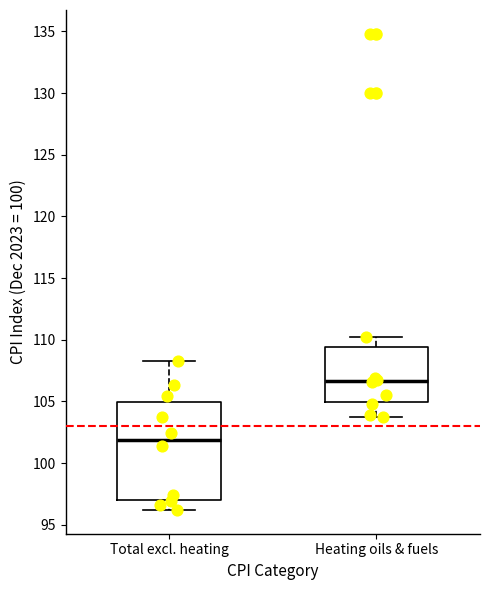

Which box is the tallest, from its lower edge to its upper edge?

Total excl. heating